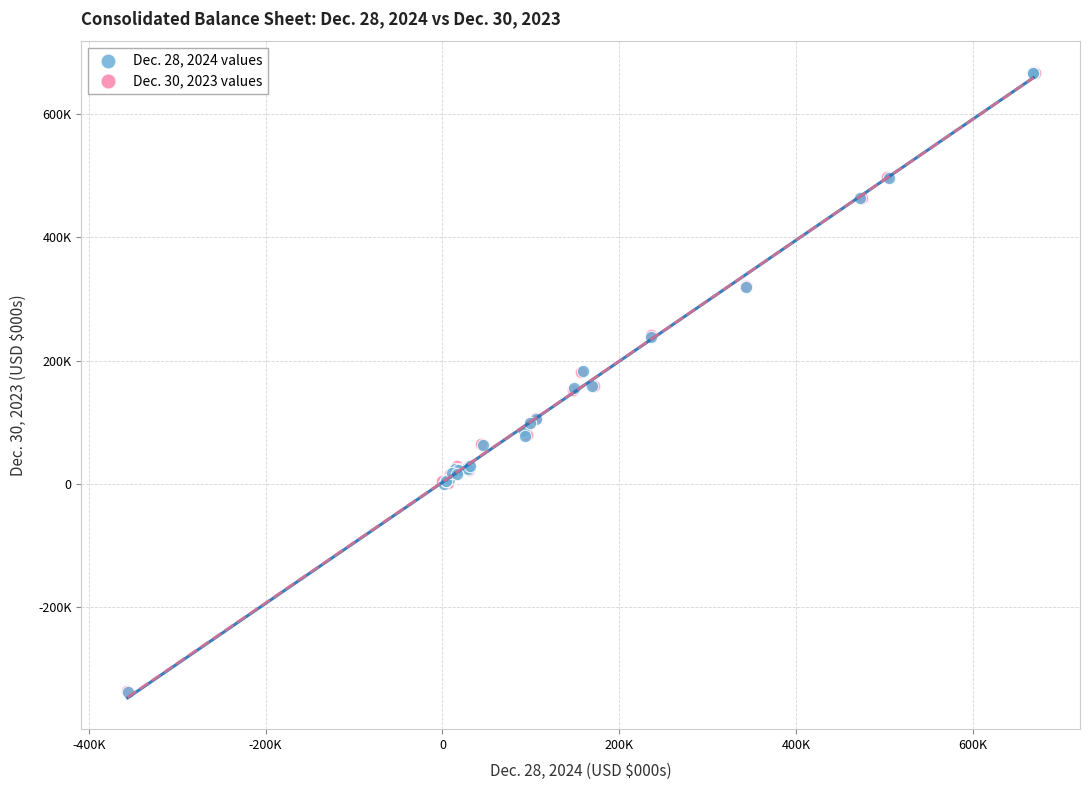

What are all the series names shown in the legend?

Dec. 28, 2024 values, Dec. 30, 2023 values